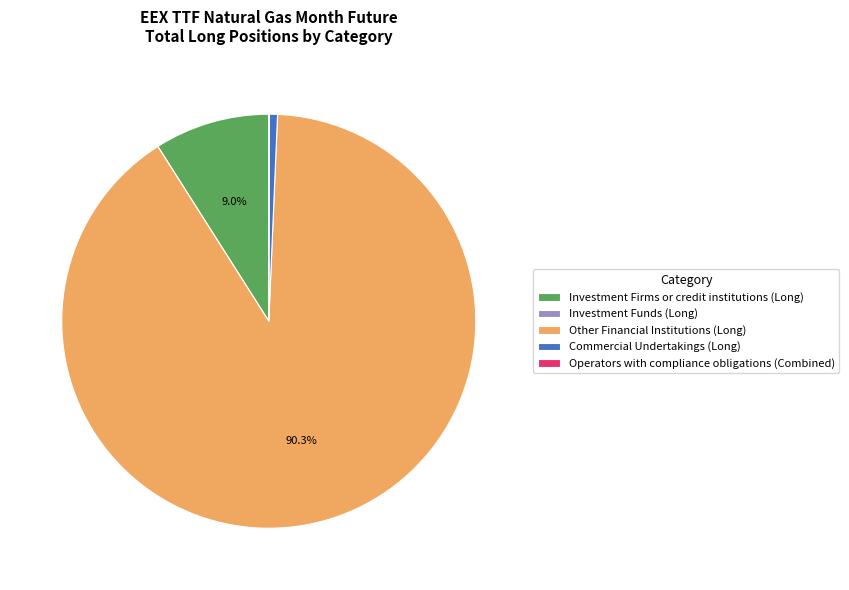

Is the sum of Commercial Undertakings (Long) and Investment Firms or credit institutions (Long) greater than half?

No